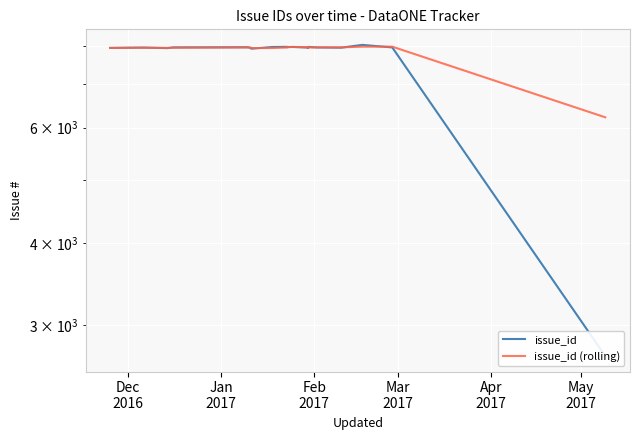

What is the lowest value of the issue_id series?

2693.0